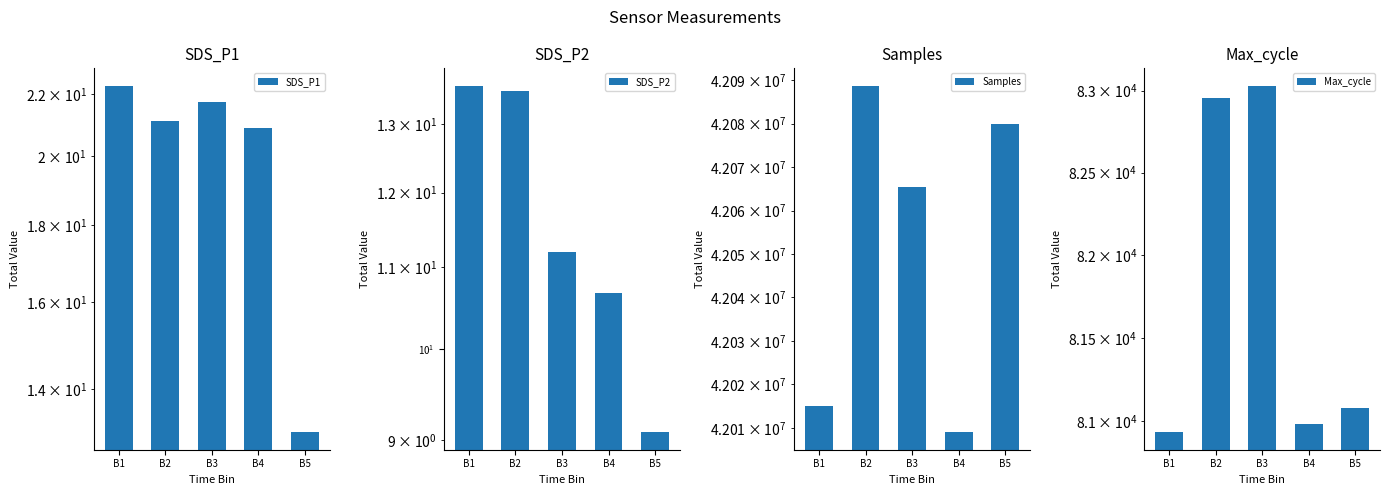

Which series has the largest total across all categories?

Samples